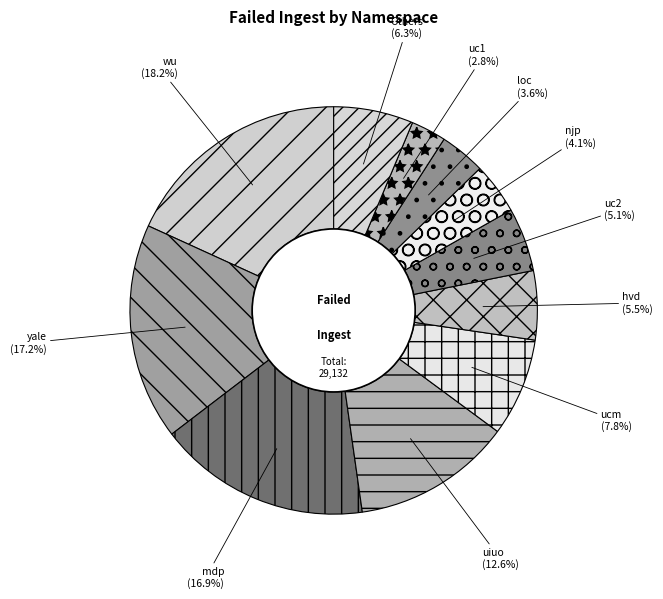

What percentage is the loc slice, to the nearest percent?

4%